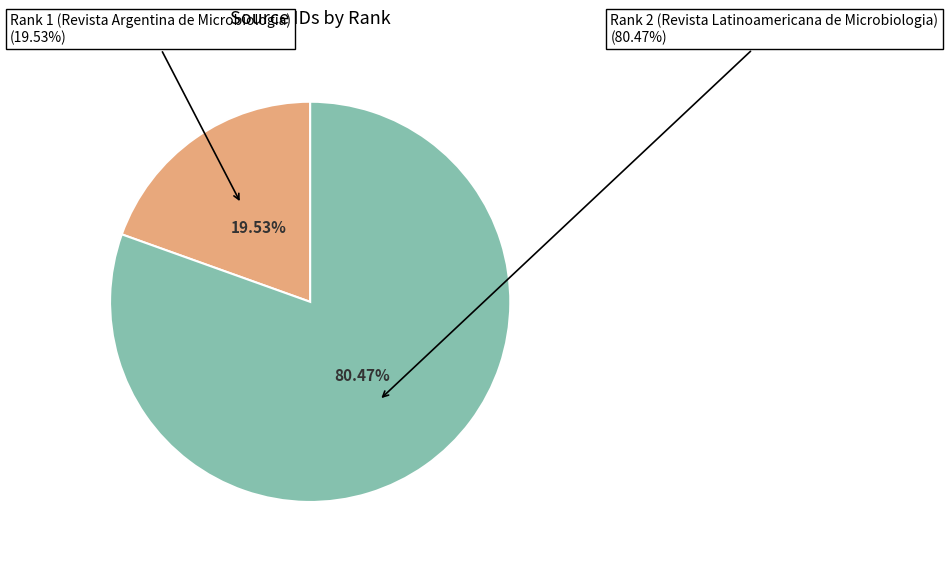

To the nearest percent, what is the combined percentage of Rank 2 (Revista Latinoamericana de Microbiologia) and Rank 1 (Revista Argentina de Microbiologia)?

100%